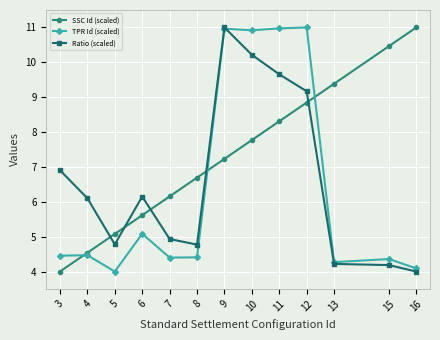

True or false: TPR Id (scaled) has a value of 4.3 at 13.

True